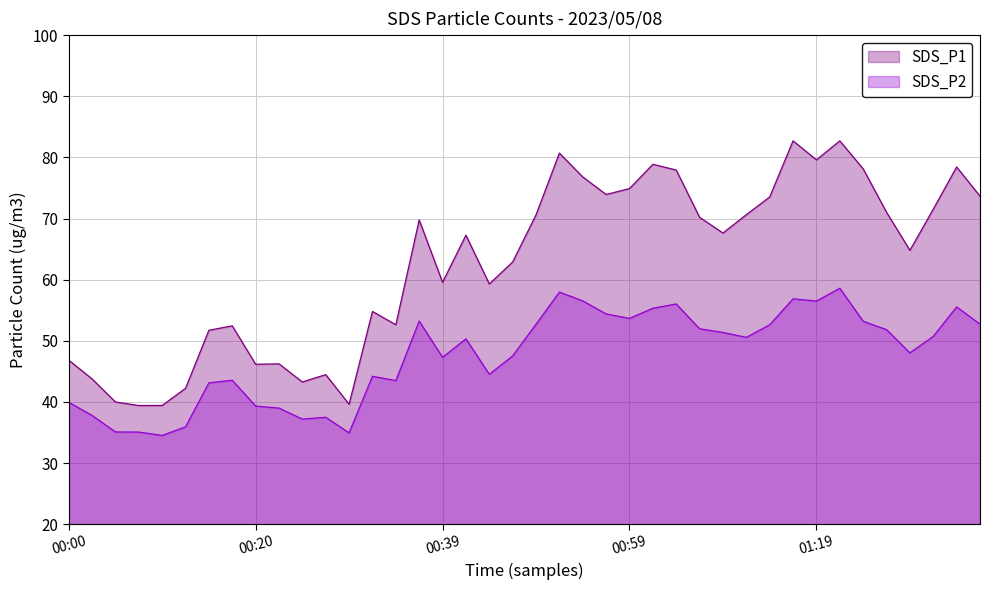

At how many categories does at least one series exceed 82?

2